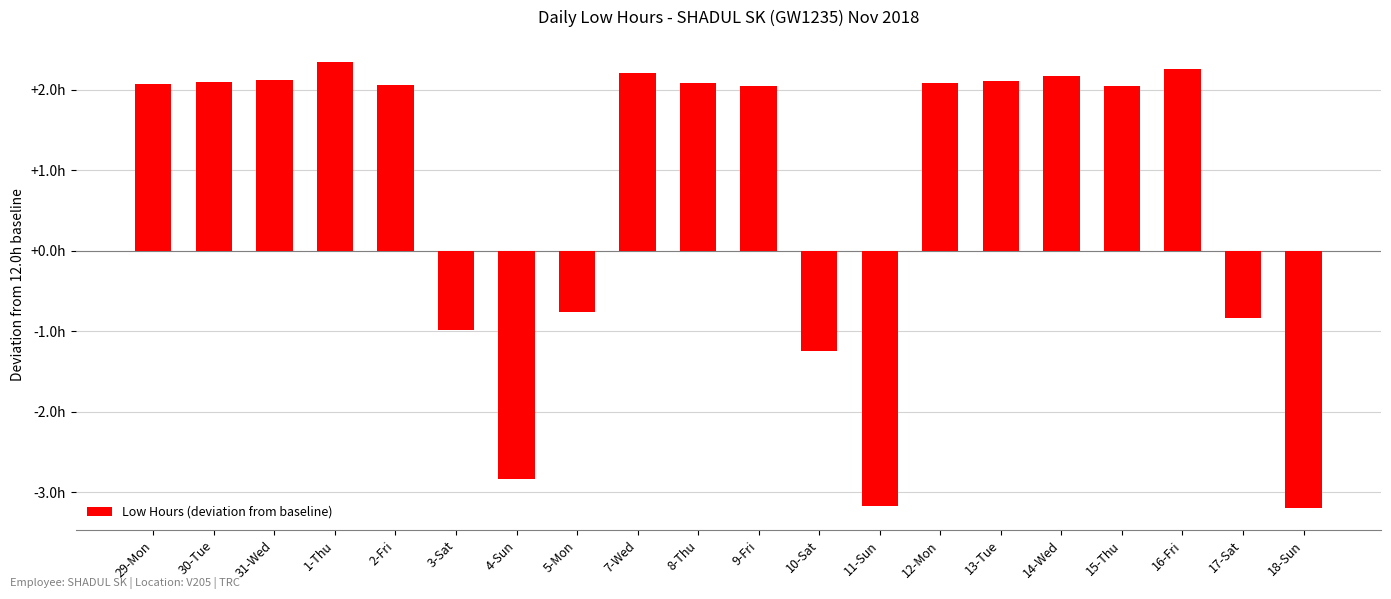

Which has a higher value, 15-Thu or 18-Sun?

15-Thu